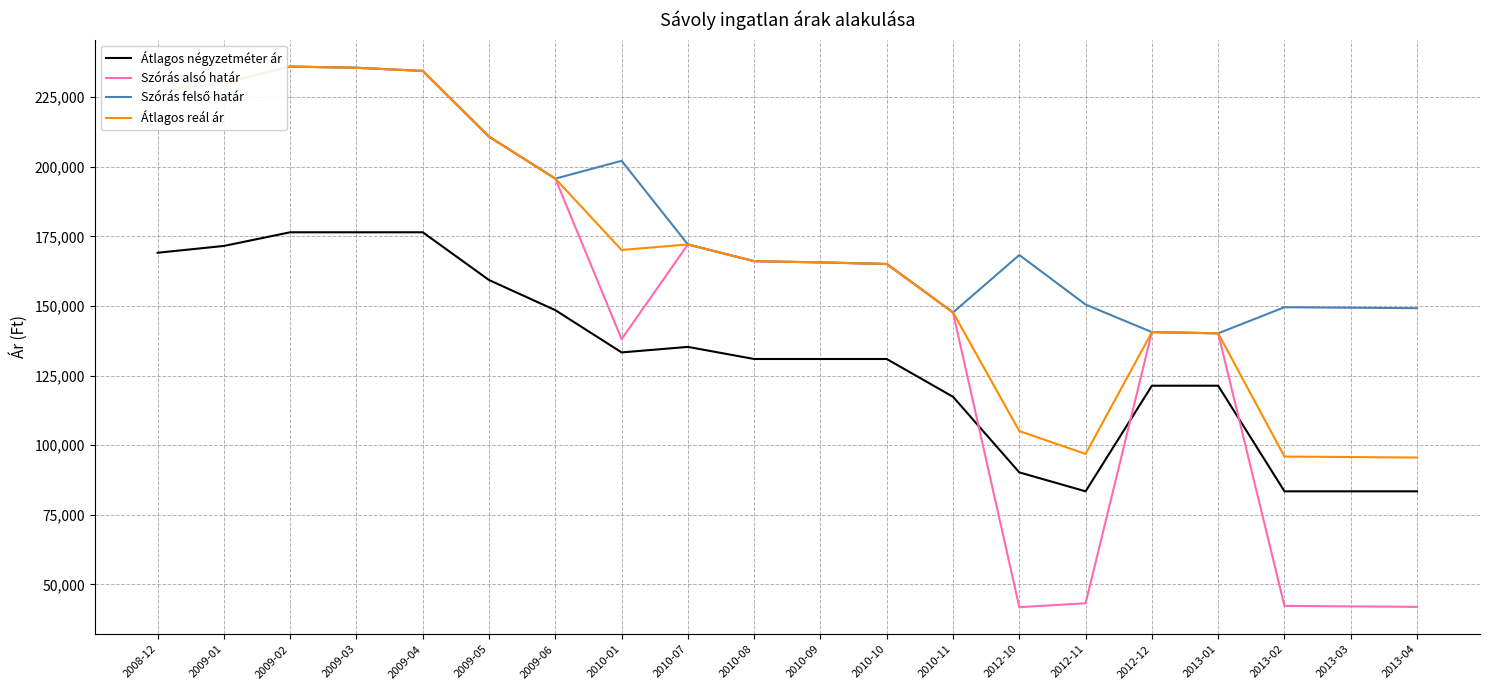

True or false: Átlagos reál ár and Átlagos négyzetméter ár intersect in this chart.

False